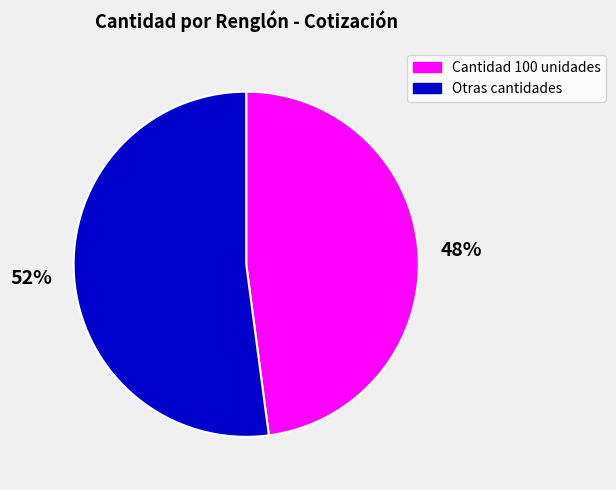

Which has a higher value, Cantidad 100 unidades or Otras cantidades?

Otras cantidades